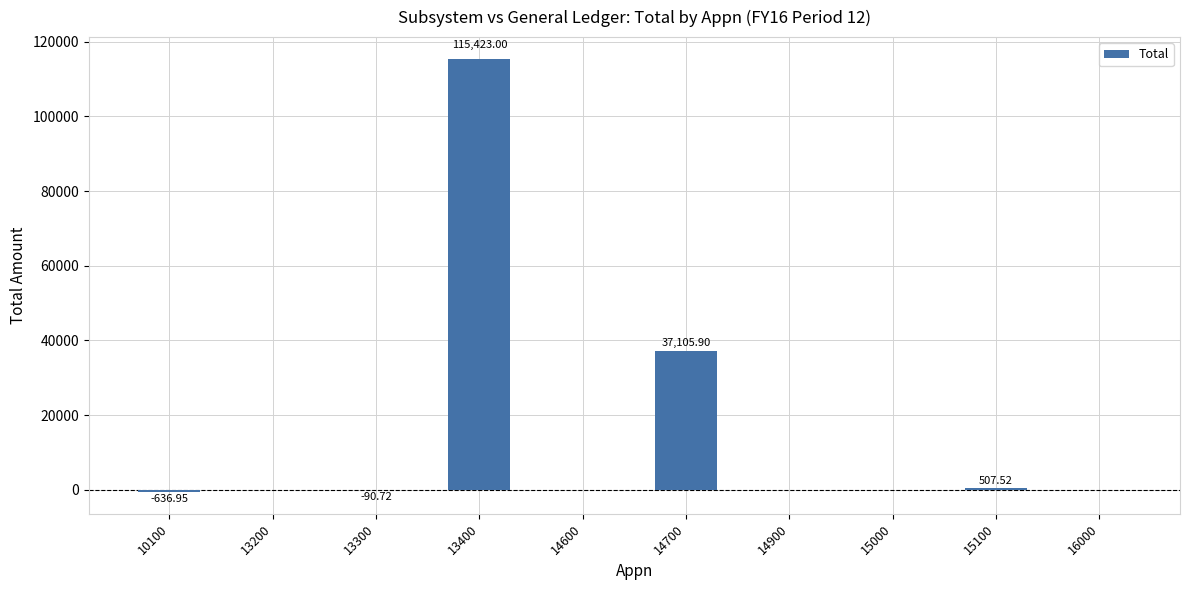

Which label corresponds to the largest value in the chart?

13400